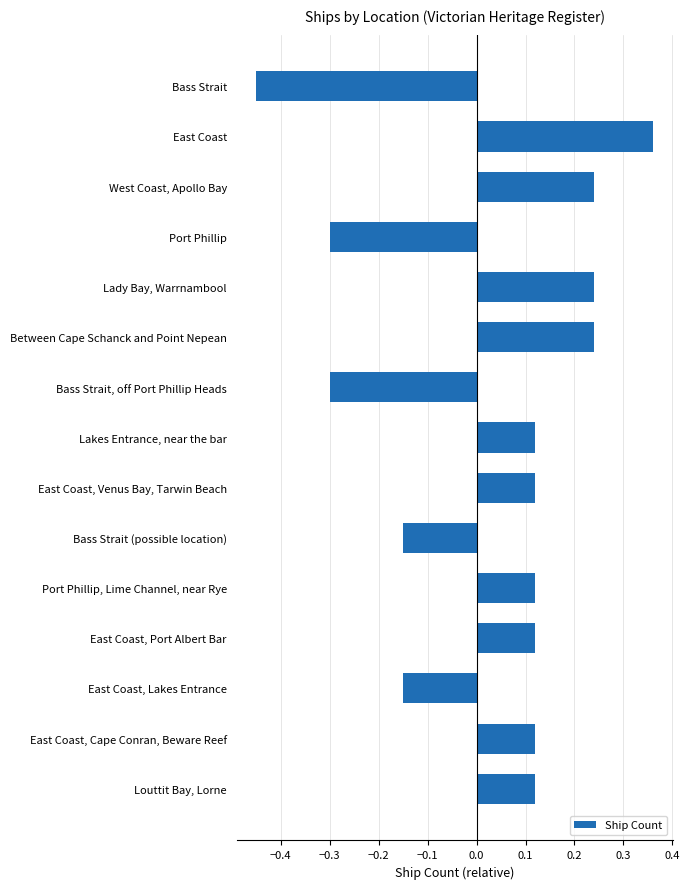

Is it true that the value at Port Phillip is -0.2?

False